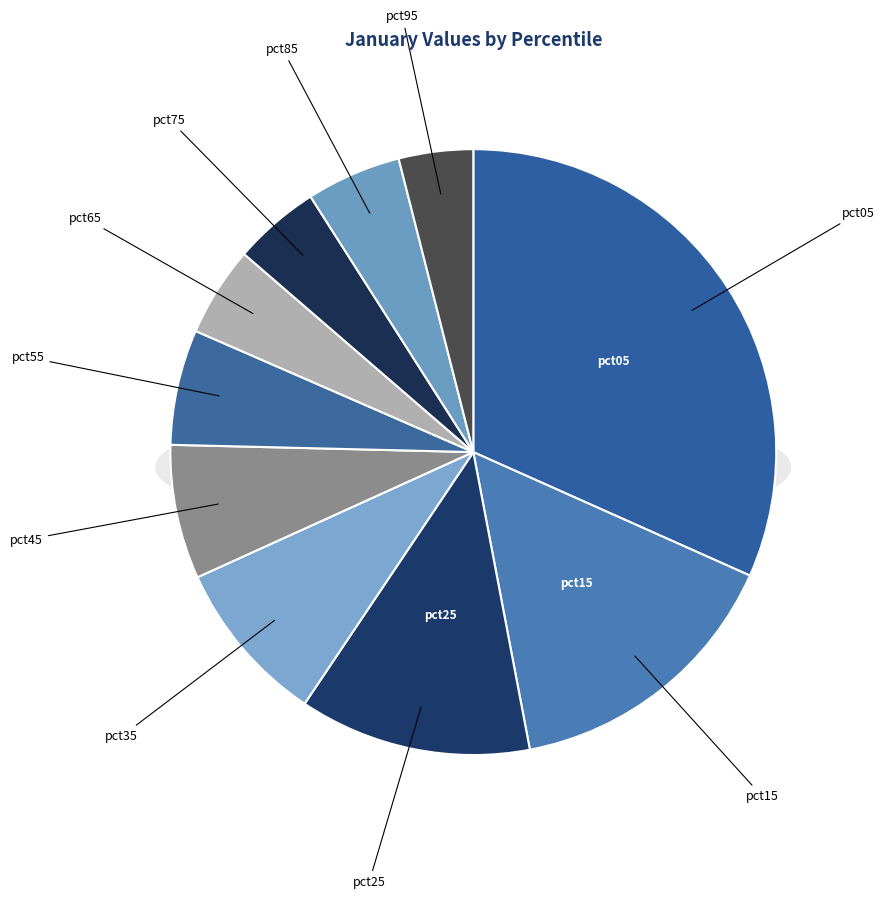

Is it true that pct35 is 9% of the pie?

True